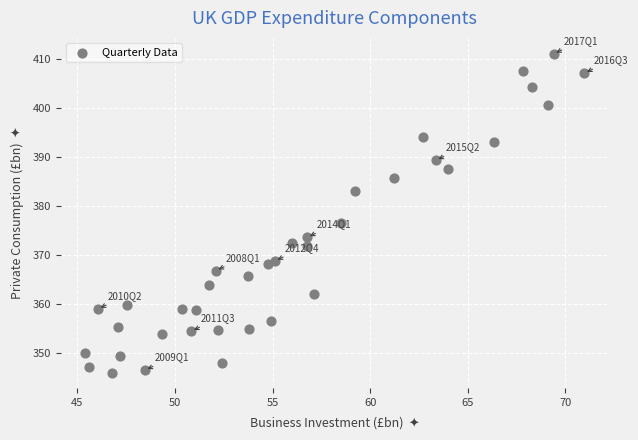

What Y value in the scatter plot is closest to 378?

376.6